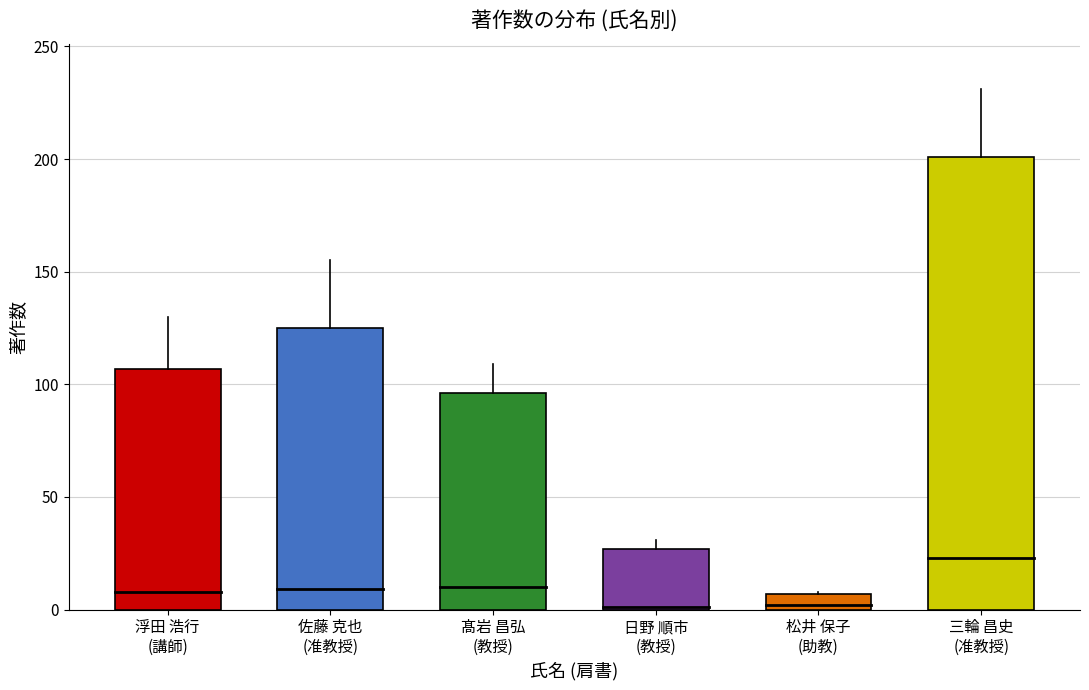

Does the chart contain stacked bars?

No